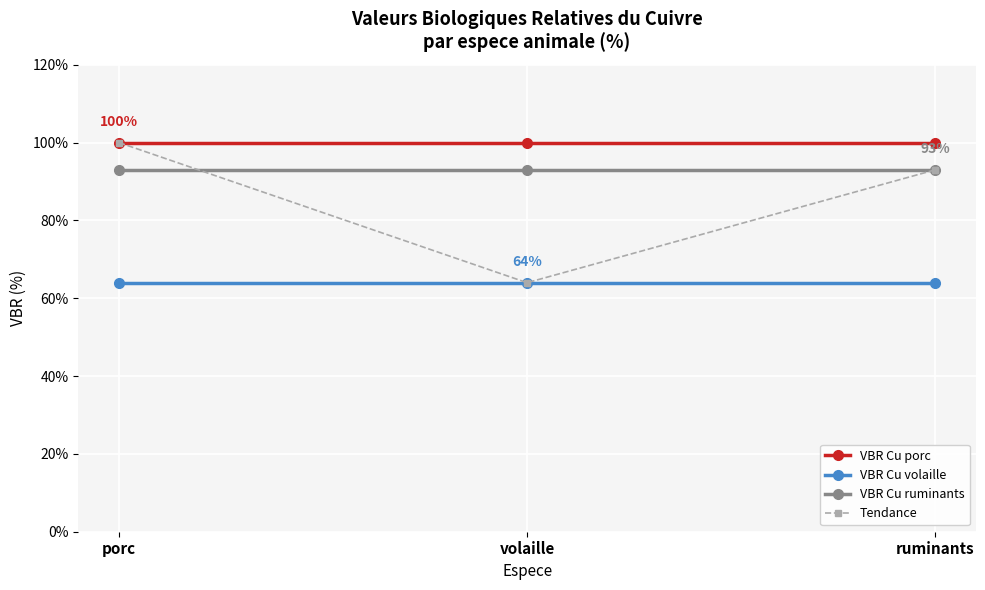

What is the approximate value of Tendance at volaille, to the nearest 5?

65